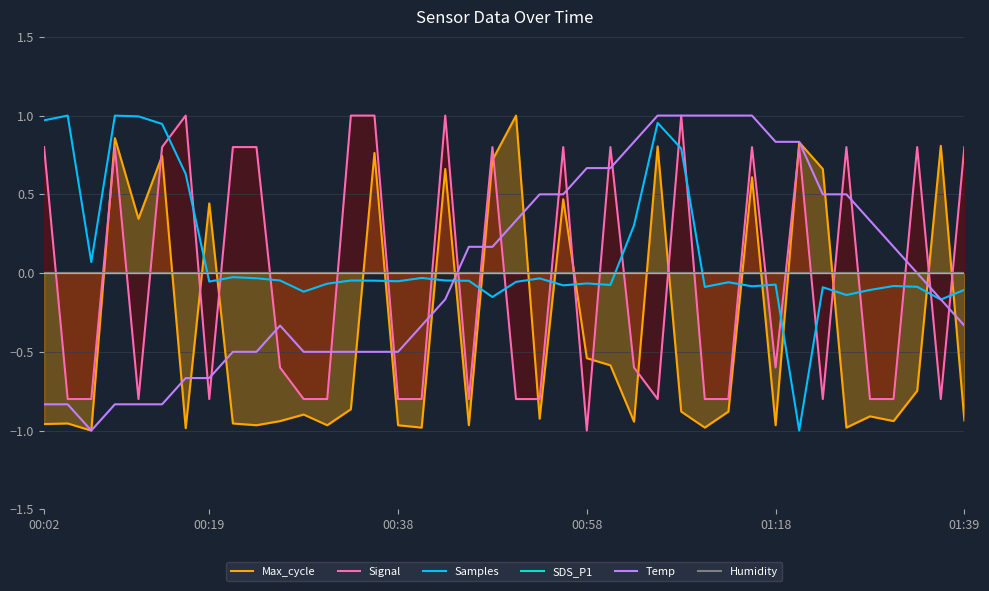

In Temp, how many points are higher than both neighbors (excluding endpoints)?

1